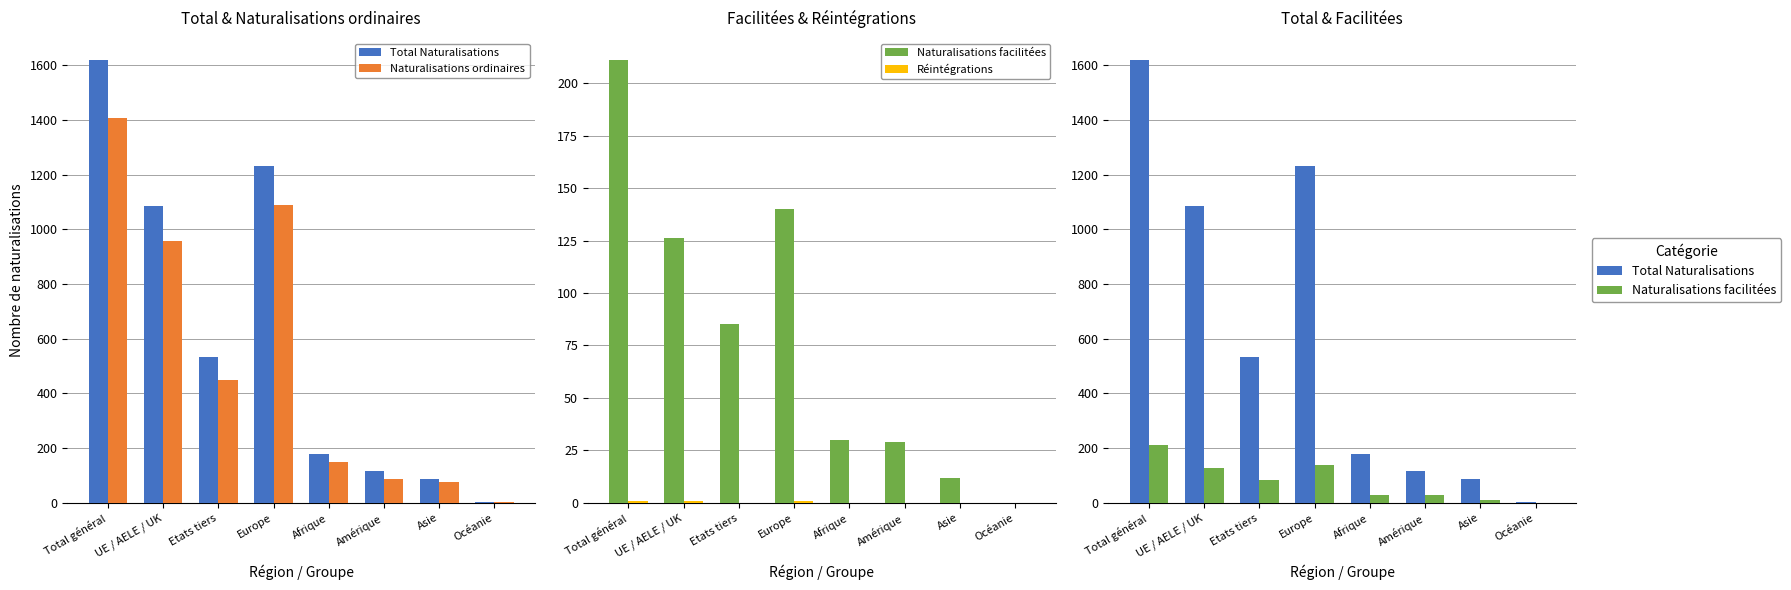

Which label corresponds to the smallest value in the chart?

Océanie